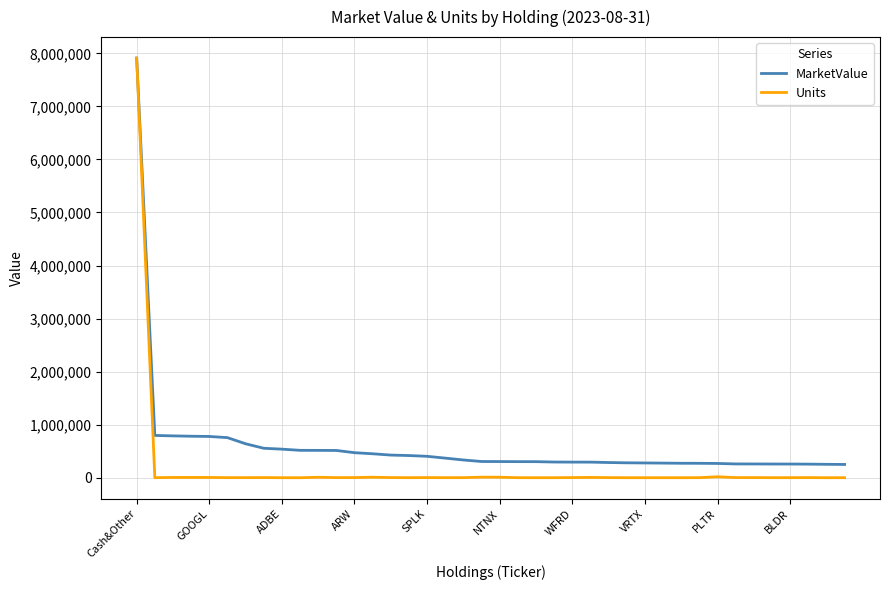

List the series in order of their overall mean, lowest first.

Units, MarketValue